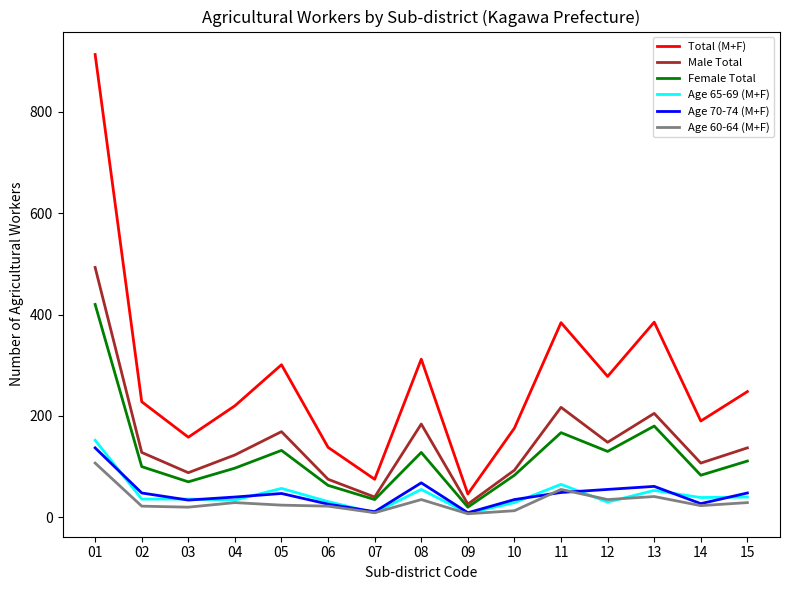

Between 01 and 03, which series saw the biggest shift?

Total (M+F)